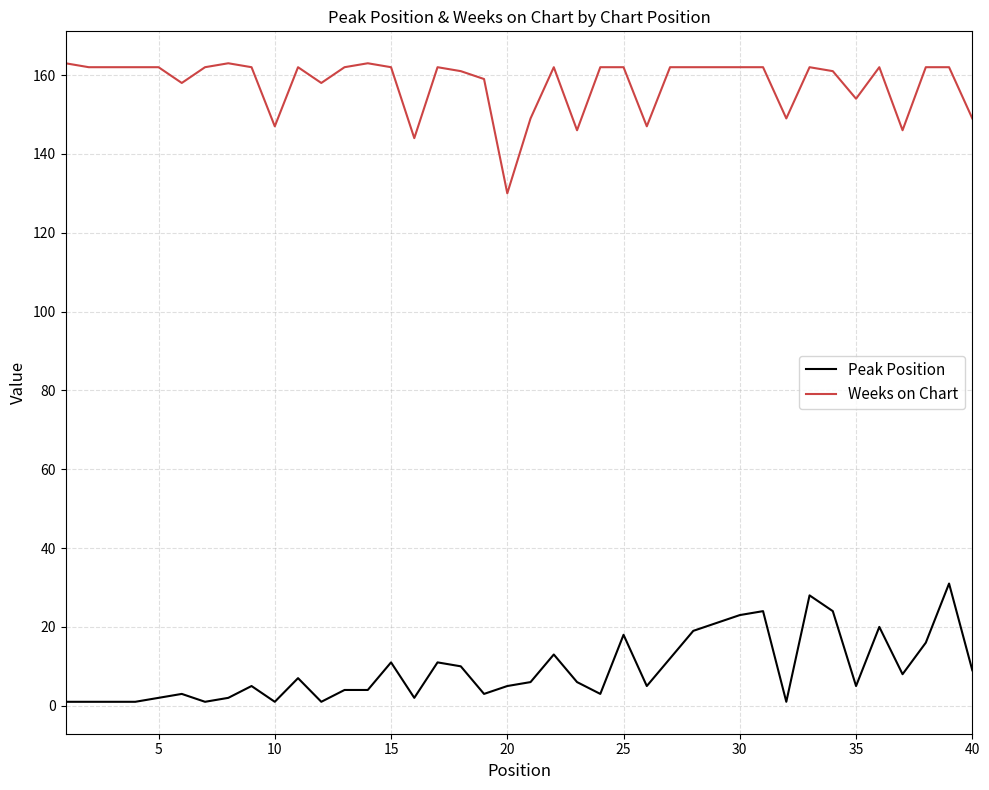

List the series in order of their peak value, highest first.

Weeks on Chart, Peak Position